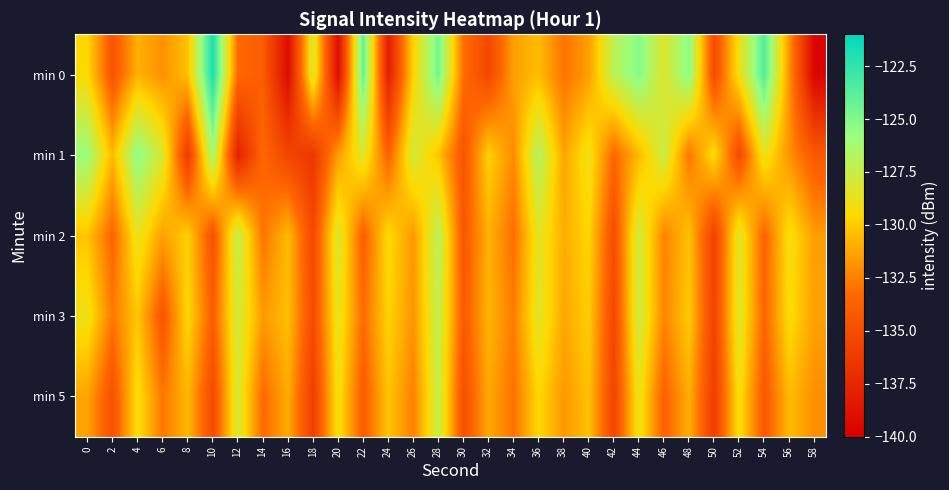

Which series has the widest spread of values?

min 0